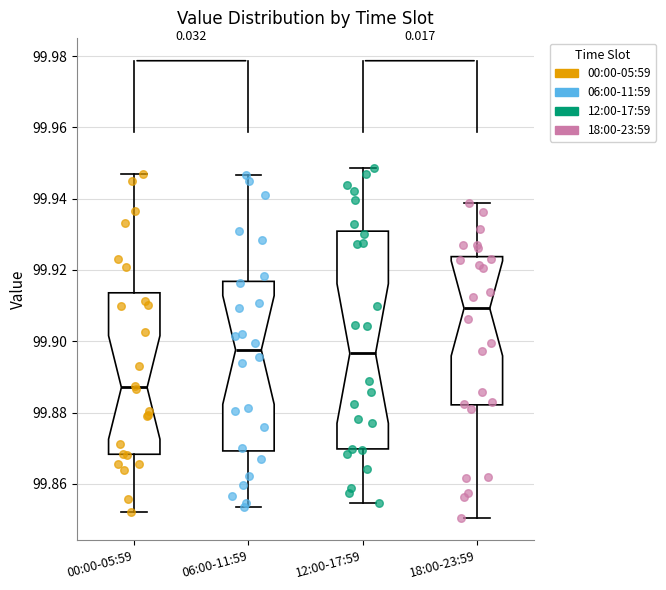

Reading left to right, read every box against the y-axis: the position of its median line, the range the box covers, and the ends of its whiskers. The values are not printed on the chart, so give them approximately, as read against the axis.

00:00-05:59: median 99.888, box 99.868 to 99.914, whiskers 99.852 to 99.946
06:00-11:59: median 99.898, box 99.870 to 99.916, whiskers 99.854 to 99.946
12:00-17:59: median 99.896, box 99.870 to 99.930, whiskers 99.854 to 99.948
18:00-23:59: median 99.910, box 99.882 to 99.924, whiskers 99.850 to 99.938